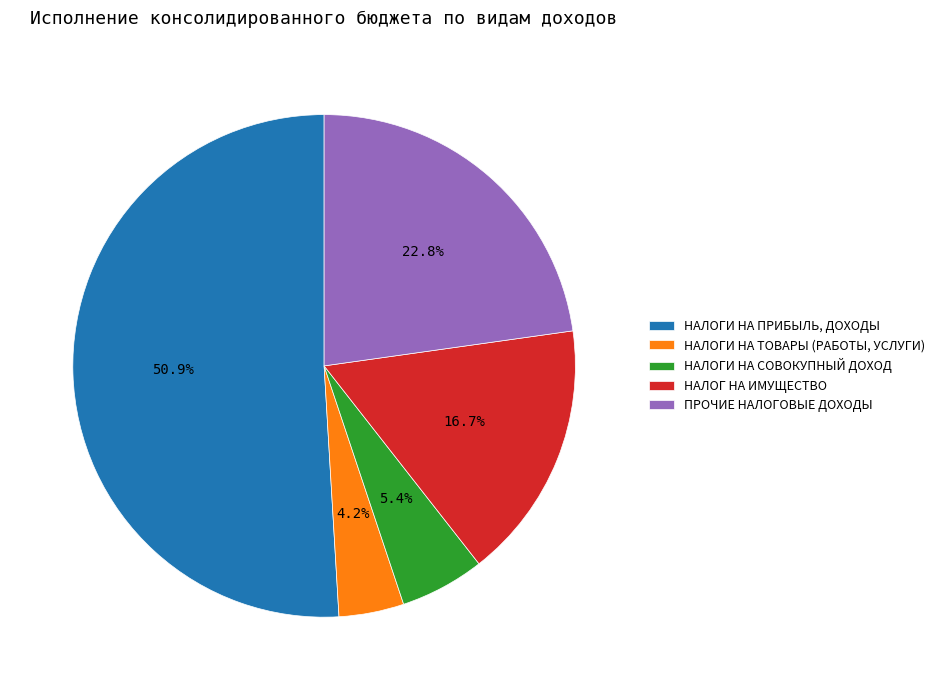

Between ПРОЧИЕ НАЛОГОВЫЕ ДОХОДЫ and НАЛОГ НА ИМУЩЕСТВО, which is larger?

ПРОЧИЕ НАЛОГОВЫЕ ДОХОДЫ